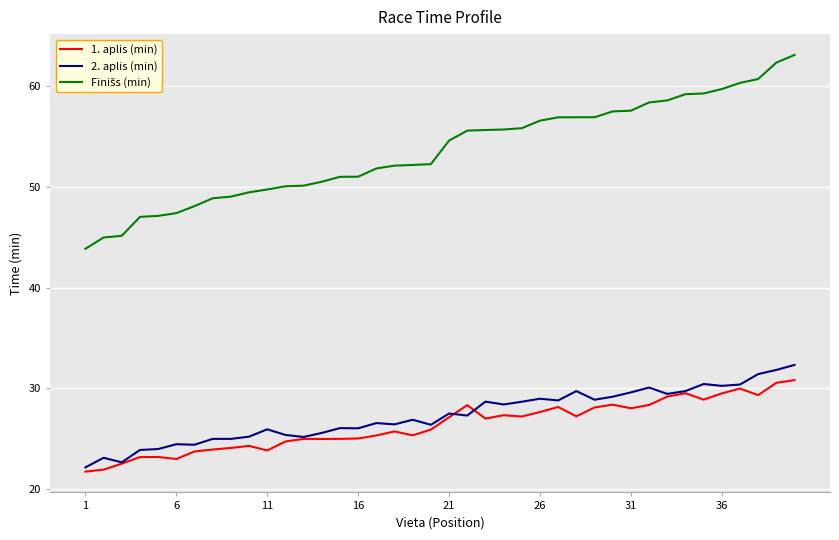

What is the greatest value displayed?

63.1